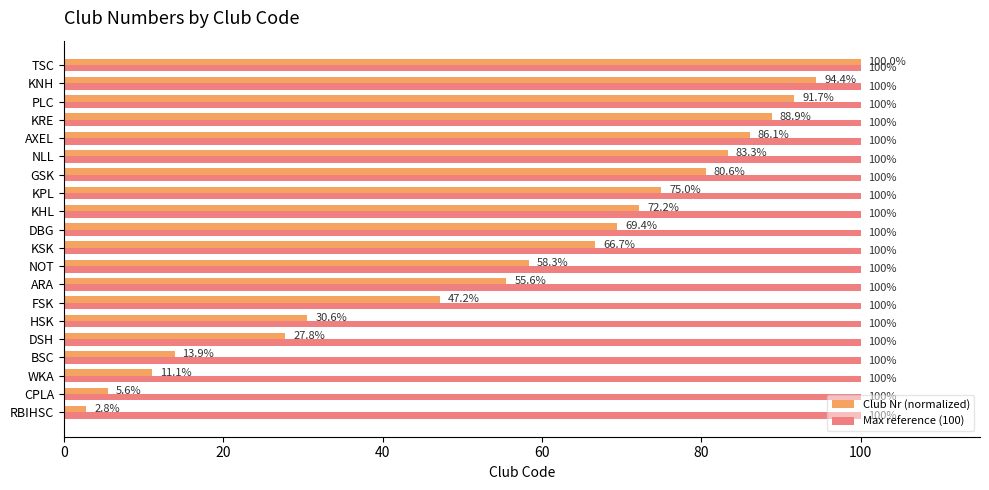

Rank the series at KSK from highest to lowest value.

Max reference (100), Club Nr (normalized)